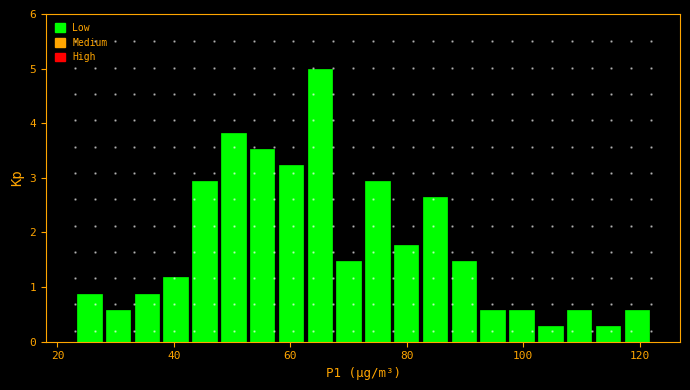

Read against the x-axis, roughly where is the centre of the tallest bar?

66